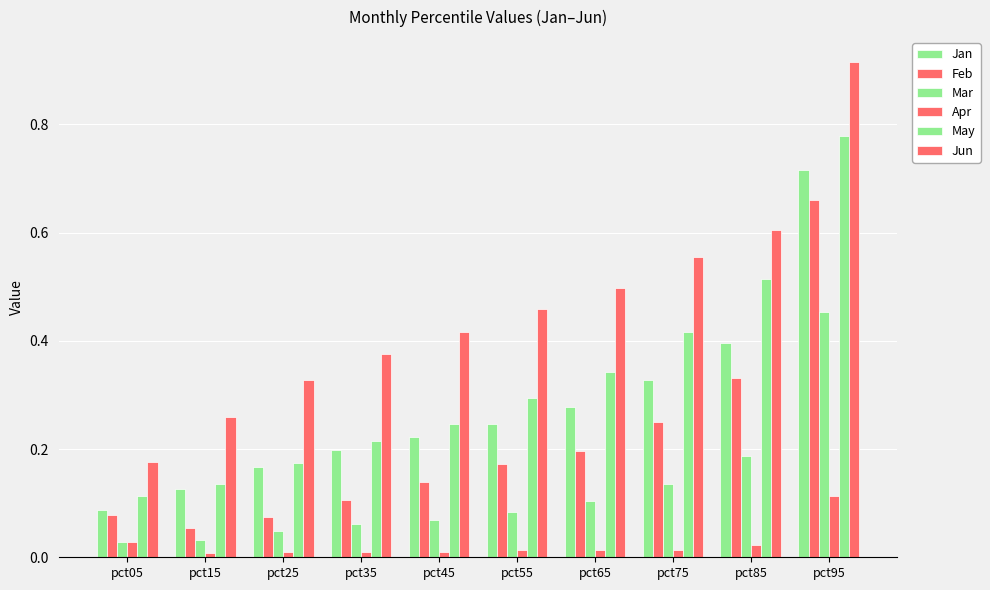

Does the chart contain any negative values?

No